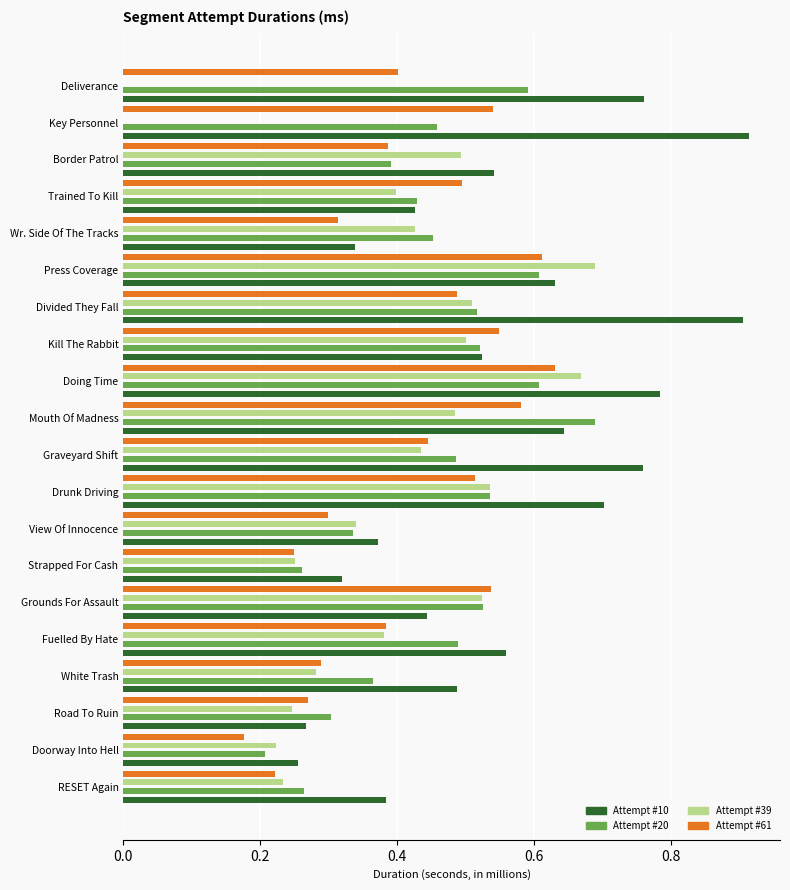

Which category has the highest value in the Attempt #10 series?

Key Personnel